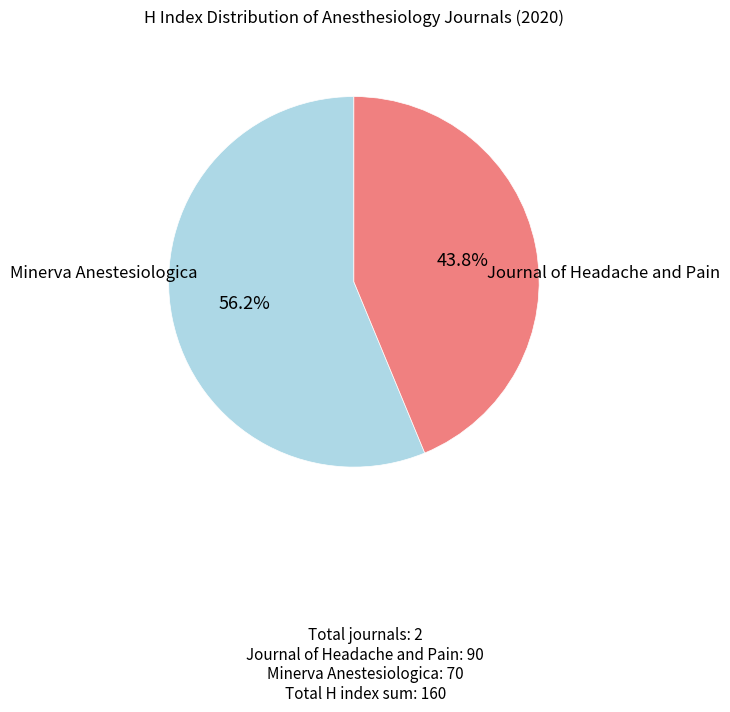

How many segments does this pie chart have?

2